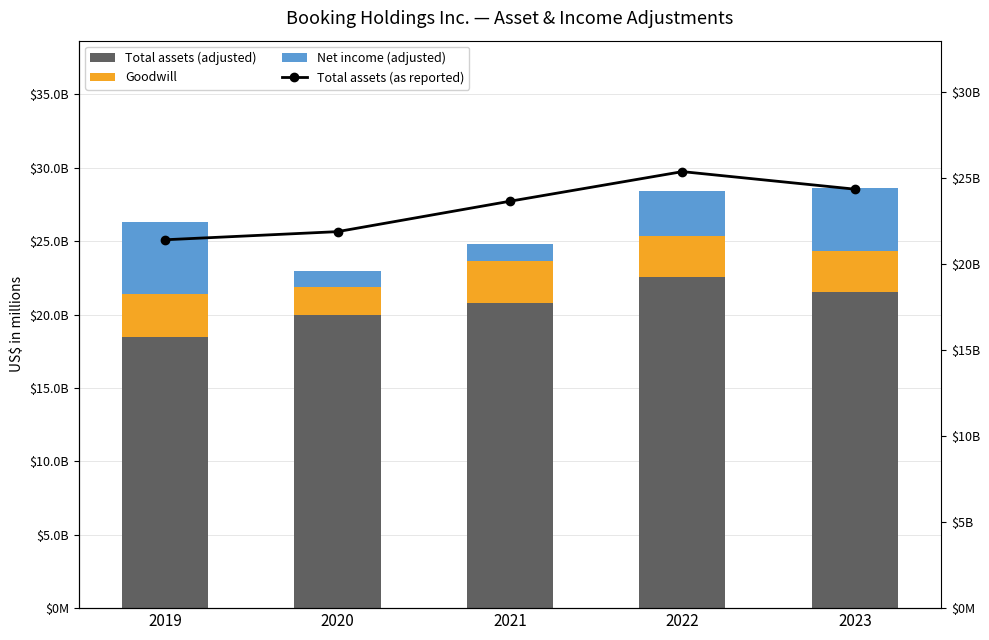

Reading left to right, list all the values displayed in this chart.

Total assets (adjusted): 18489	19979	20754	22554	21516
Goodwill: 2913	1895	2887	2807	2826
Net income (adjusted): 4865	1121	1165	3058	4289
Total assets (as reported): 21402	21874	23641	25361	24342